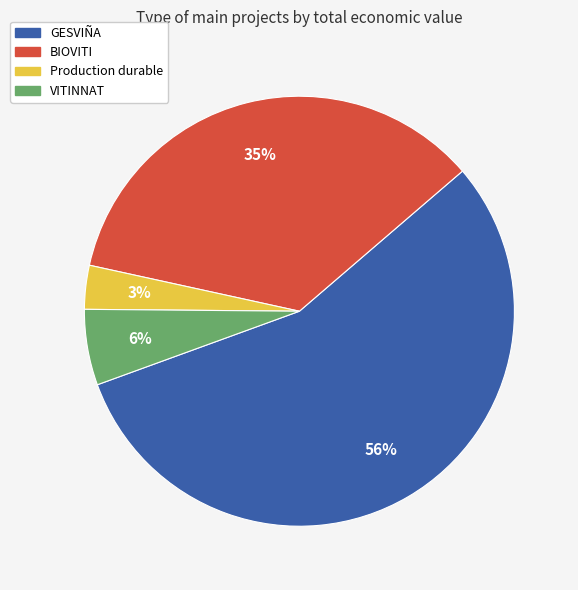

To the nearest percent, what is the average slice percentage?

25%